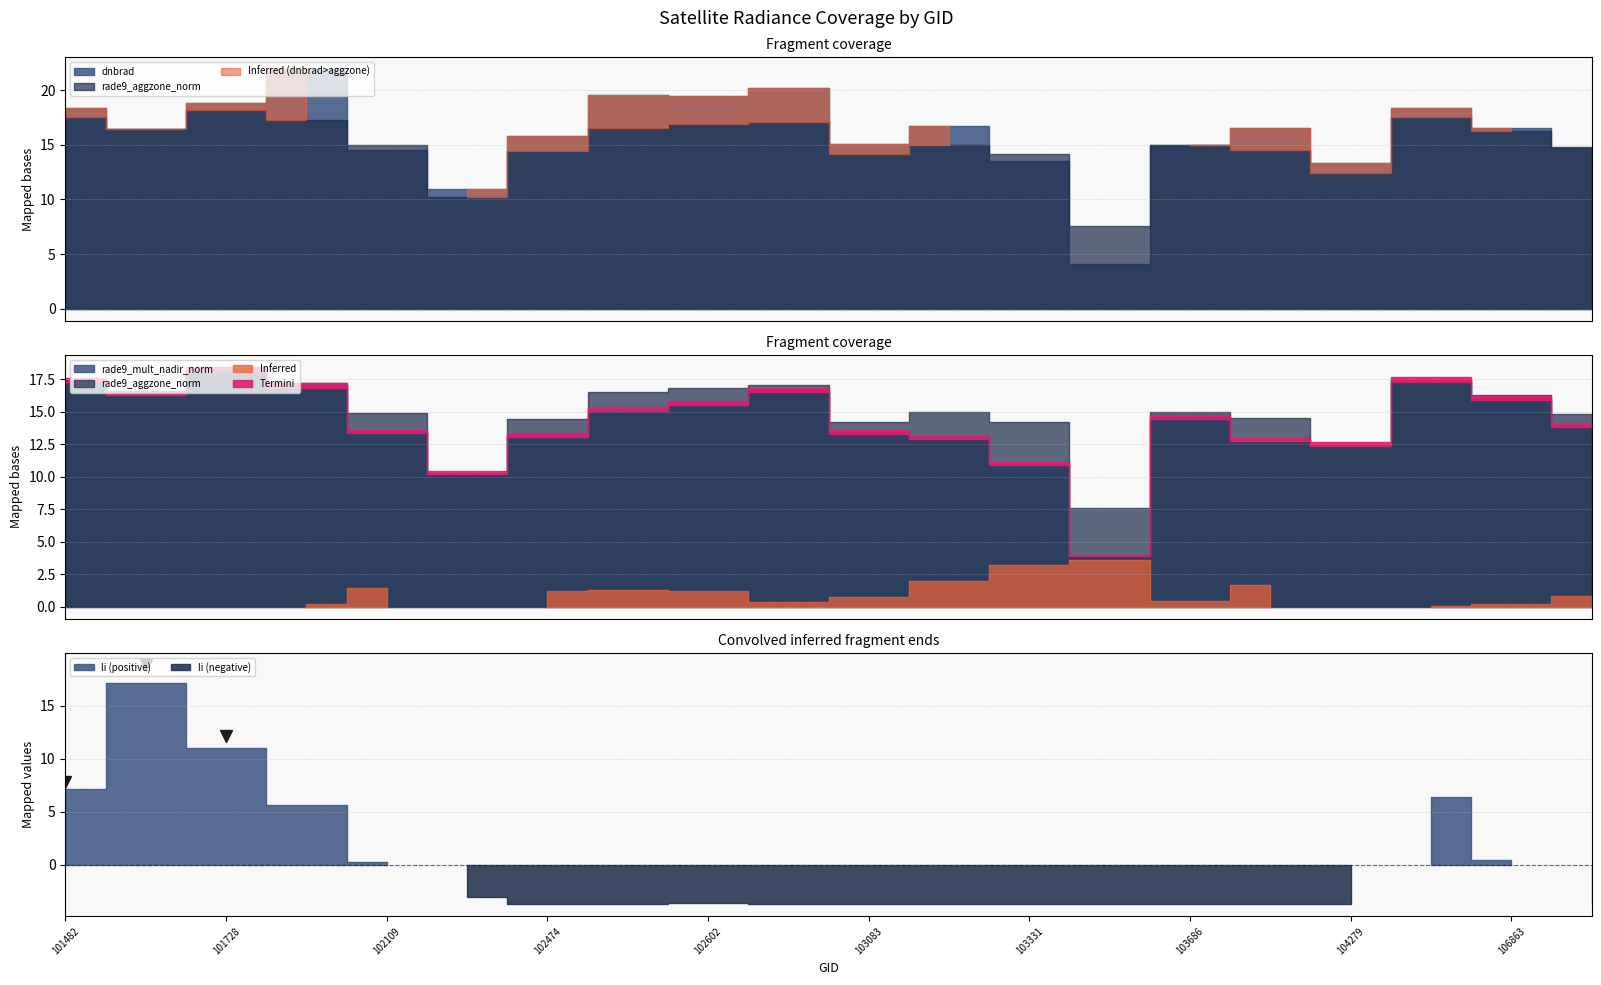

Which series has the widest spread of values?

dnbrad